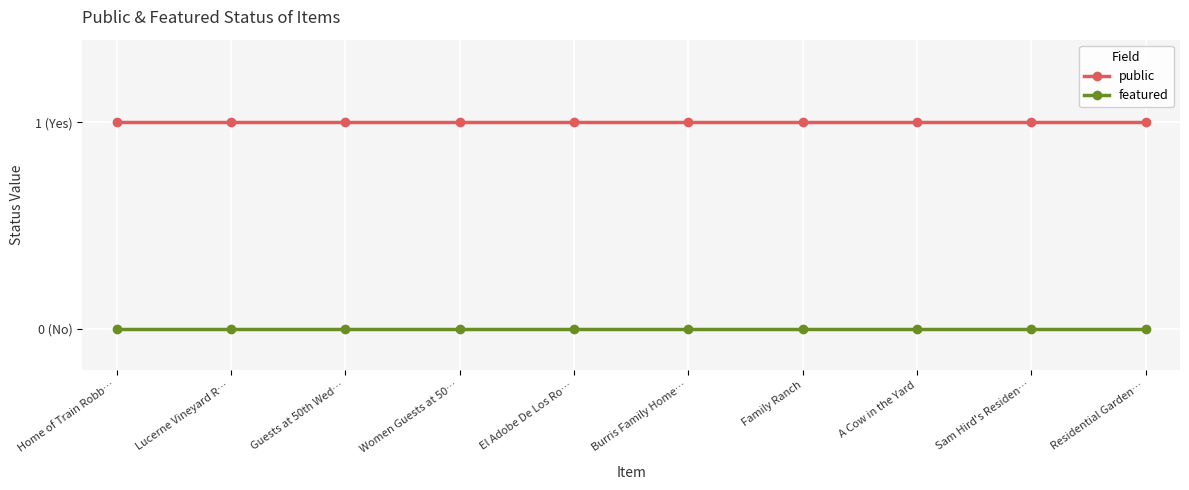

List the labels in order of featured value, smallest first.

Home of Train Robb…, Lucerne Vineyard R…, Guests at 50th Wed…, Women Guests at 50…, El Adobe De Los Ro…, Burris Family Home…, Family Ranch, A Cow in the Yard, Sam Hird's Residen…, Residential Garden…